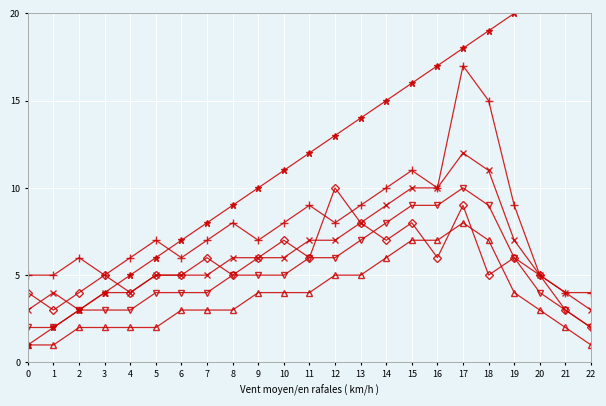

What is the minimum value shown in the chart?

1